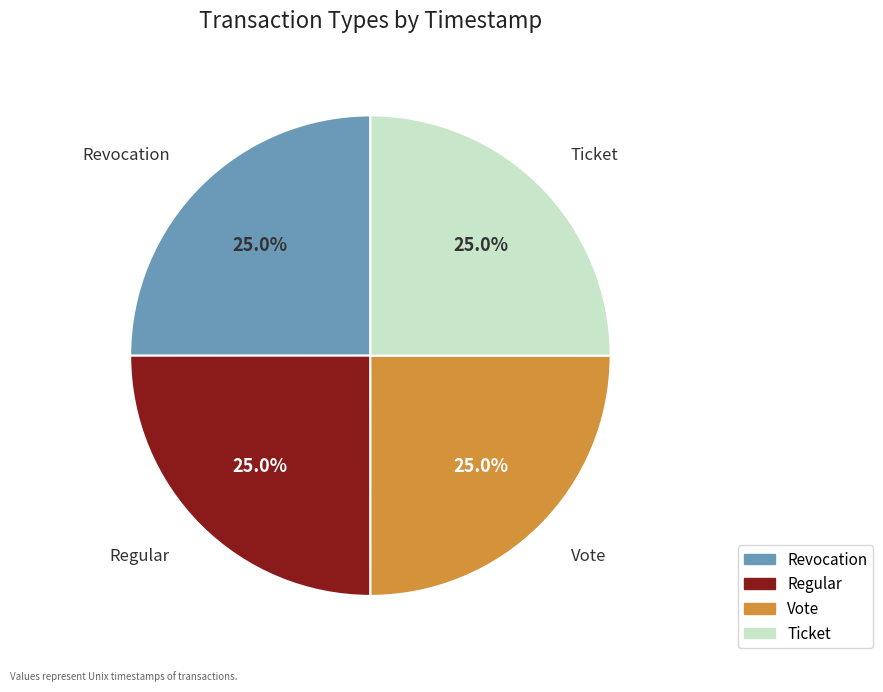

Is there any slice that represents more than half of the pie?

No